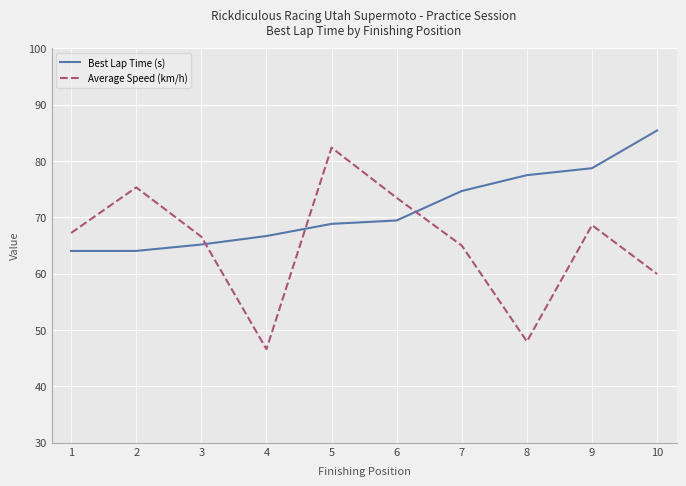

The value of Average Speed (km/h) at 8 is 76.2. True or false?

False